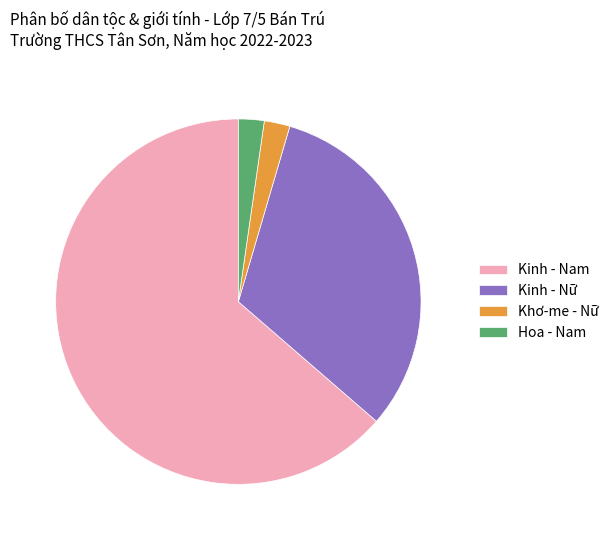

Which has a higher value, Kinh - Nam or Khơ-me - Nữ?

Kinh - Nam